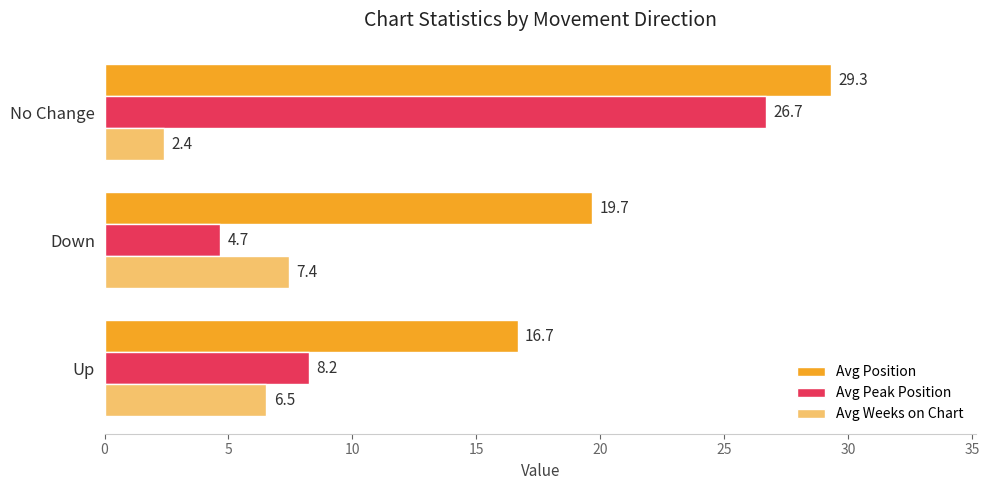

What is the difference between the maximum and minimum values in the Avg Position series?

12.6